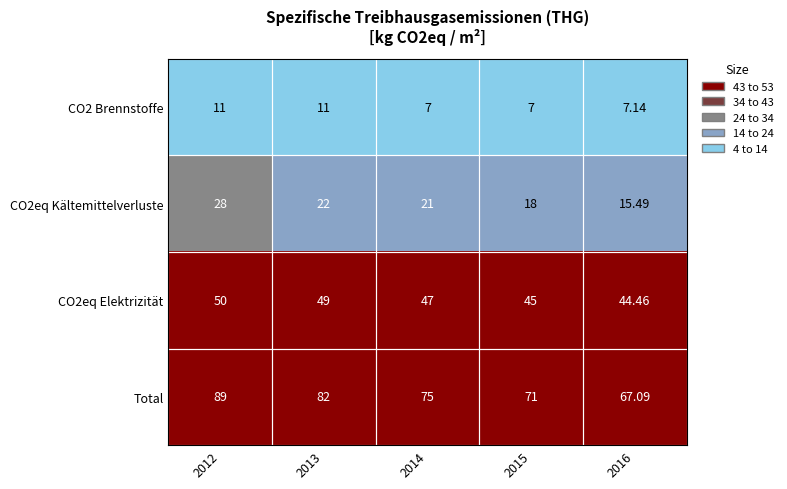

Which series changed the most between 2015 and 2016?

Total